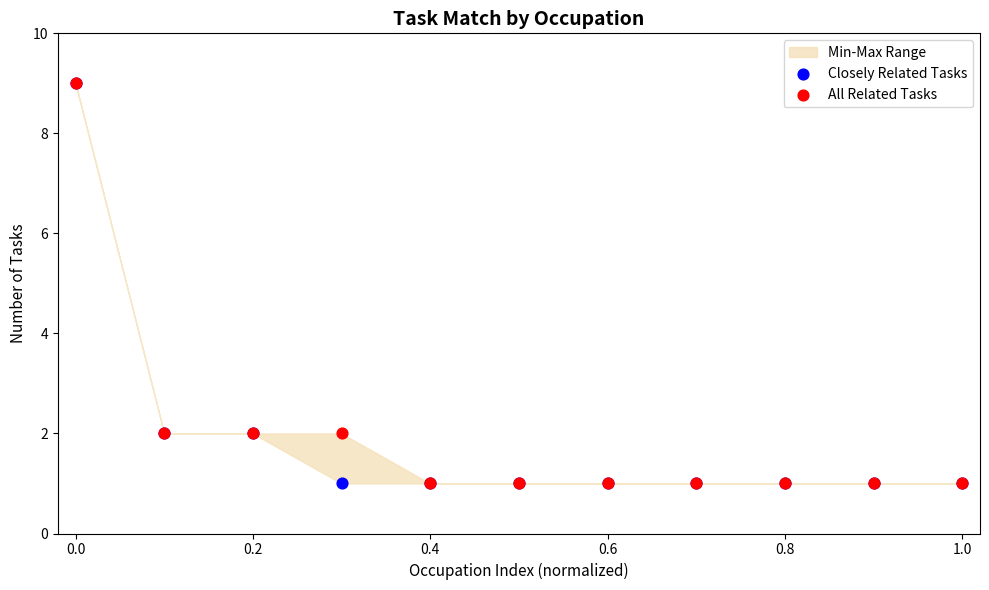

Which series reaches the minimum Y coordinate?

Closely Related Tasks